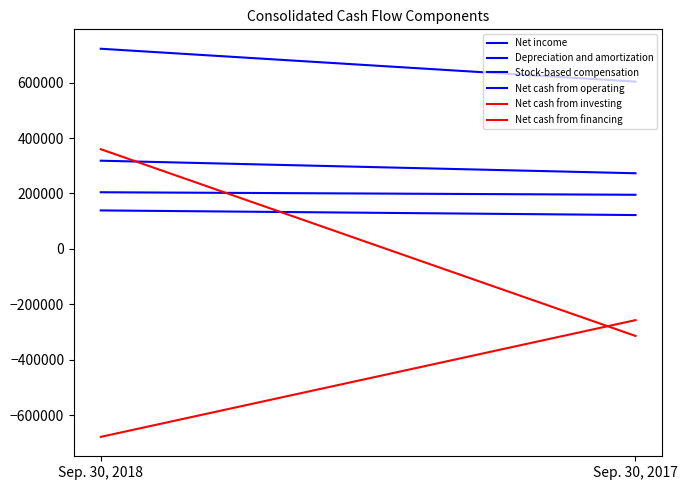

What is the spread (max minus min) of values at Sep. 30, 2018?

1400406